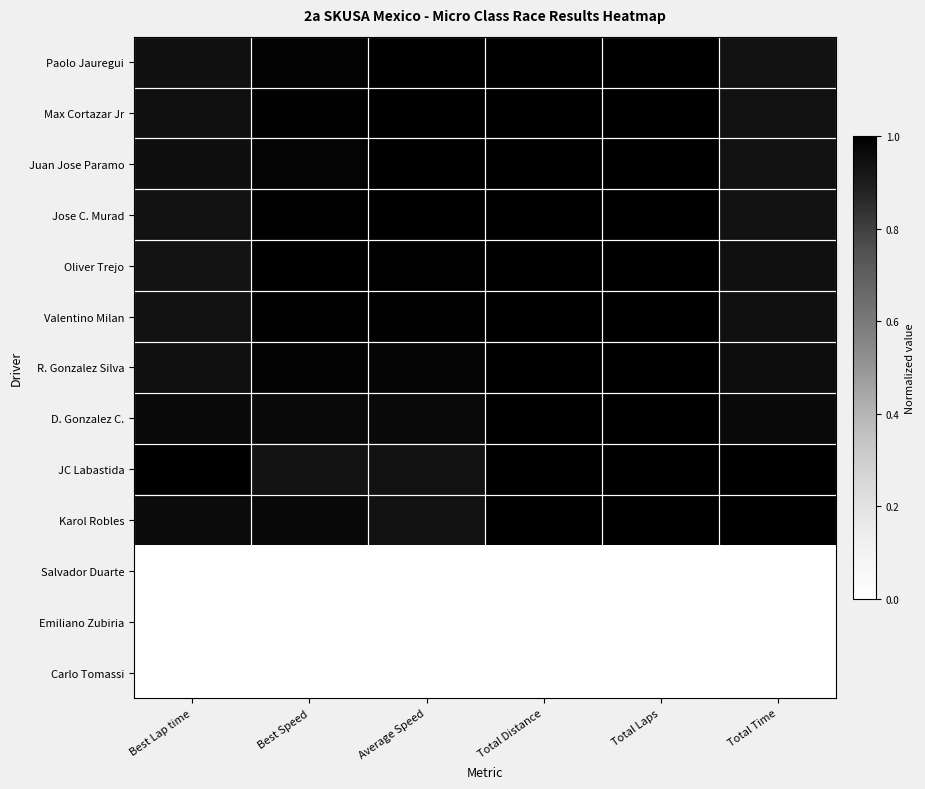

What is the maximum value shown in the chart?

1.0